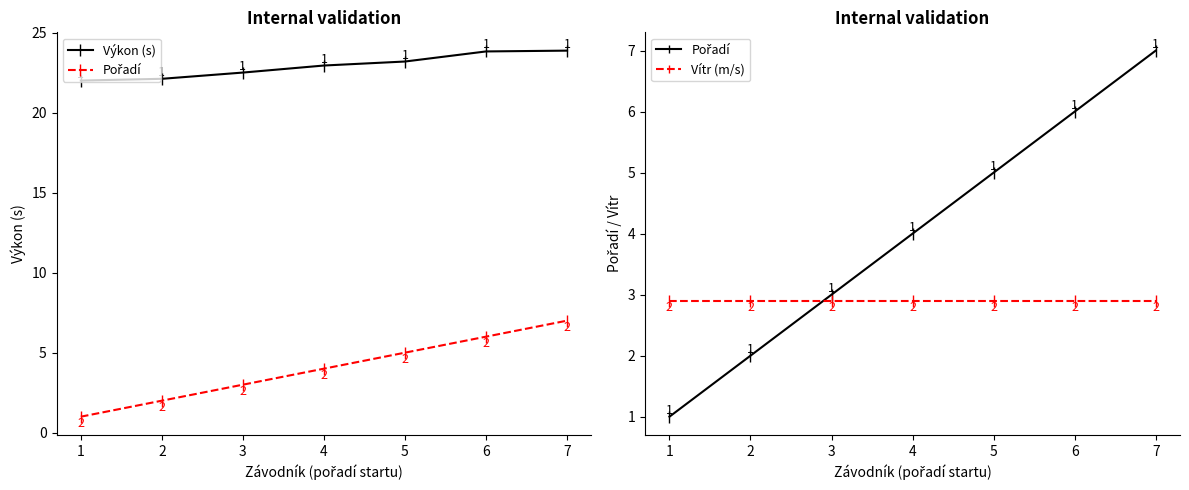

Reading right to left, list all the values displayed in this chart.

Výkon (s): 7=23.9	6=23.8	5=23.2	4=22.9	3=22.5	2=22.1	1=22.0
Pořadí: 7=7.0	6=6.0	5=5.0	4=4.0	3=3.0	2=2.0	1=1.0
Vítr (m/s): 7=2.9	6=2.9	5=2.9	4=2.9	3=2.9	2=2.9	1=2.9